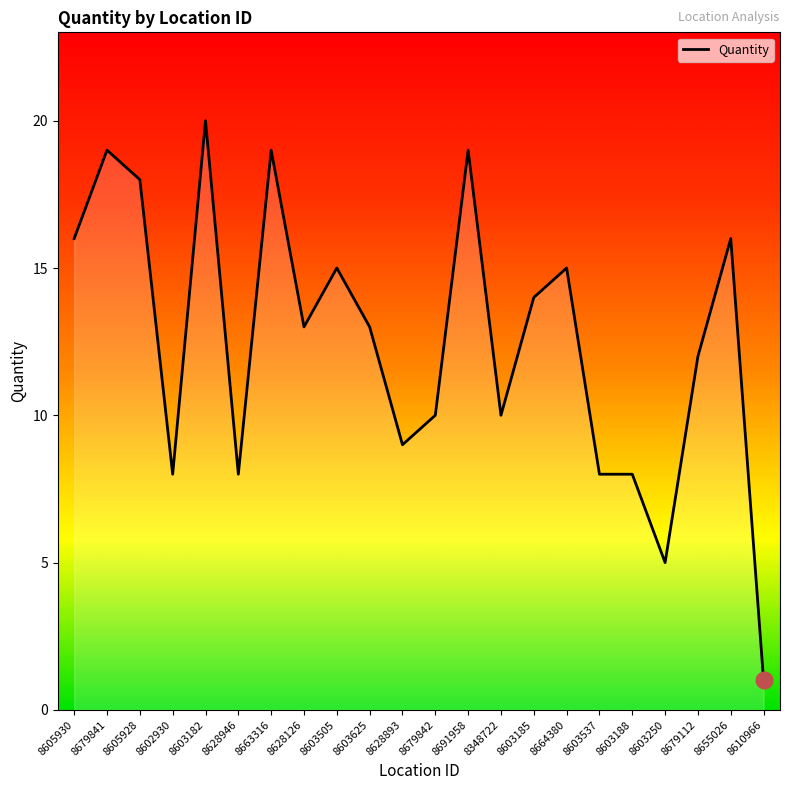

What is the maximum value shown in the chart?

20